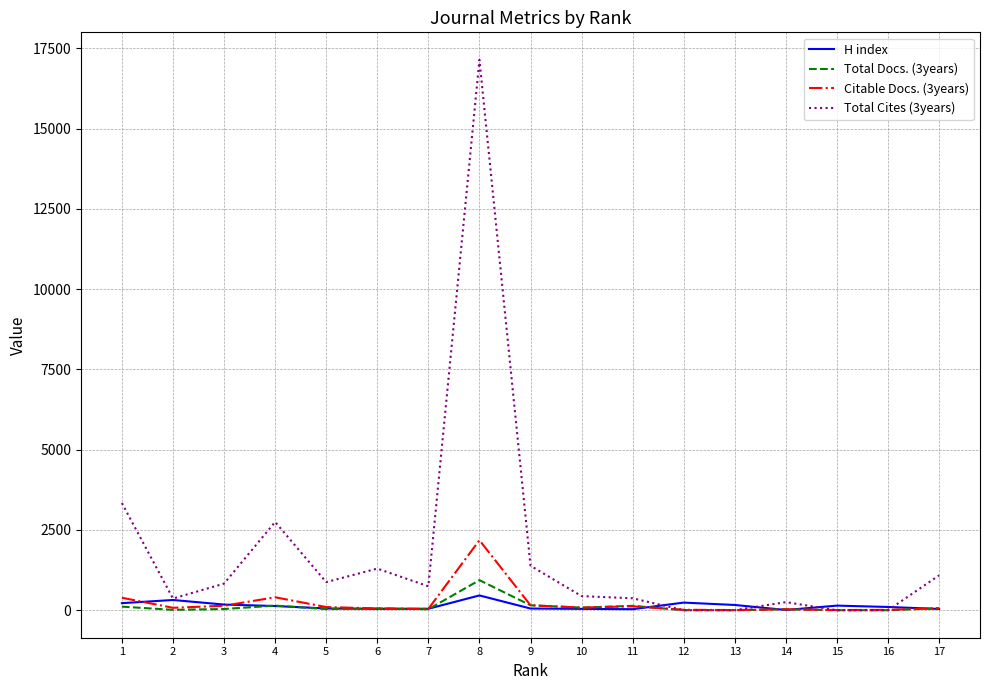

The Citable Docs. (3years) series shows 4 at 15. True or false?

True